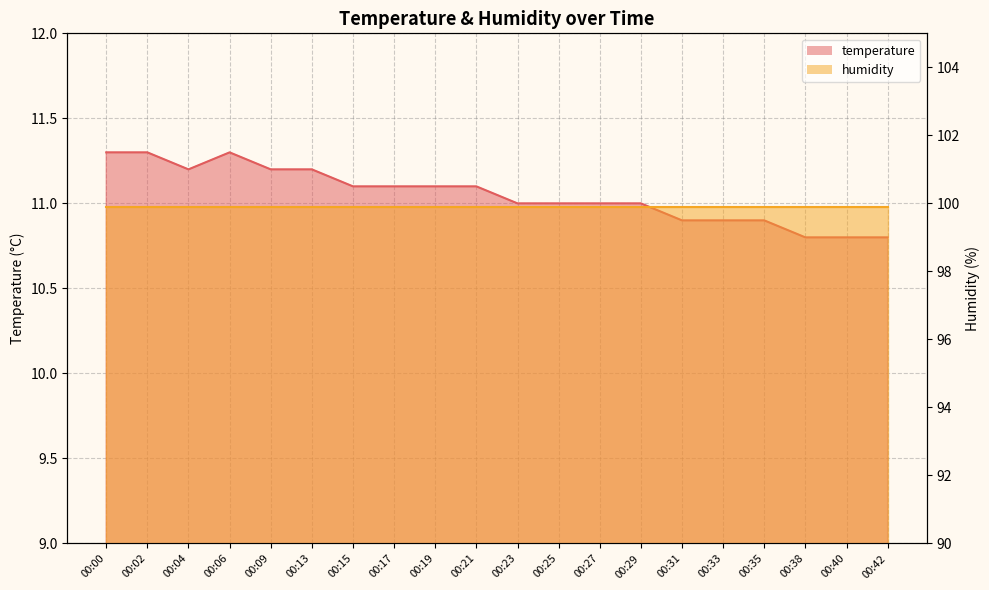

Where is the first local minimum?

00:04